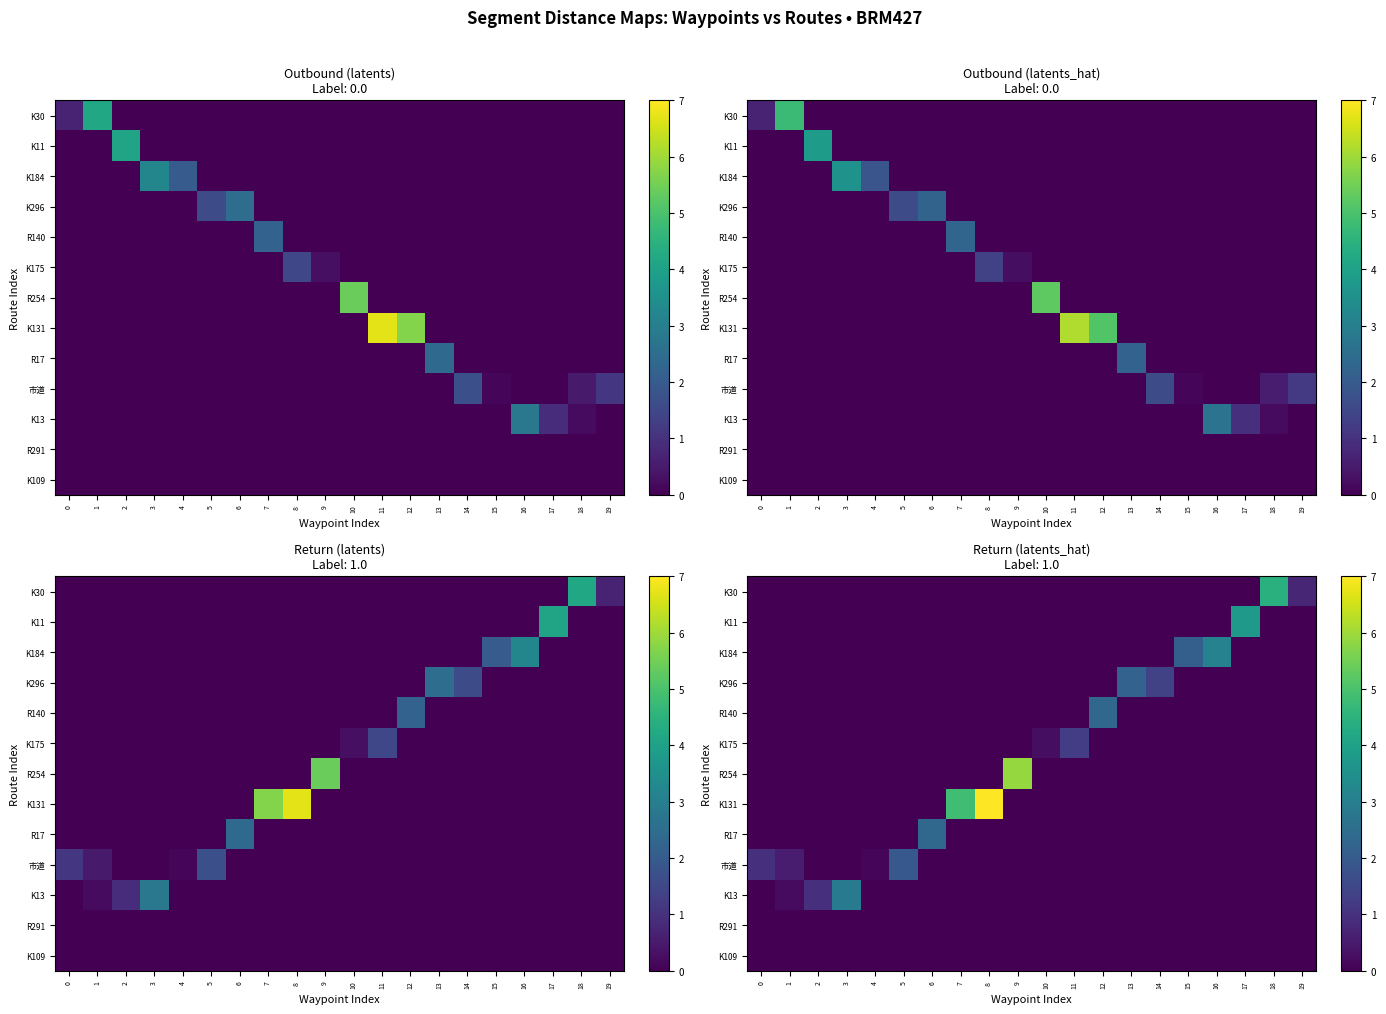

How many categories are shown in the chart?

20